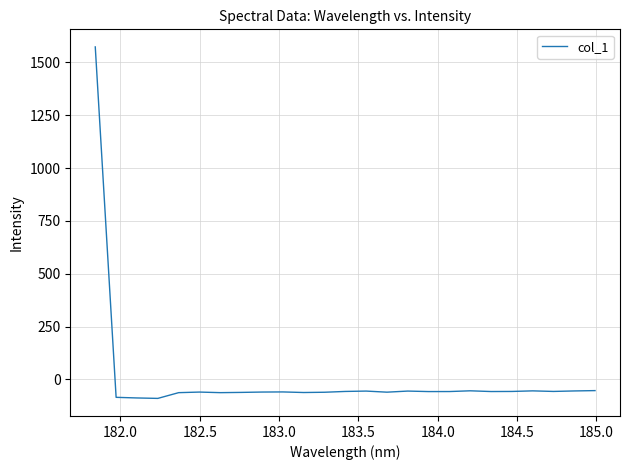

What is the difference between the maximum and minimum values?

1663.0